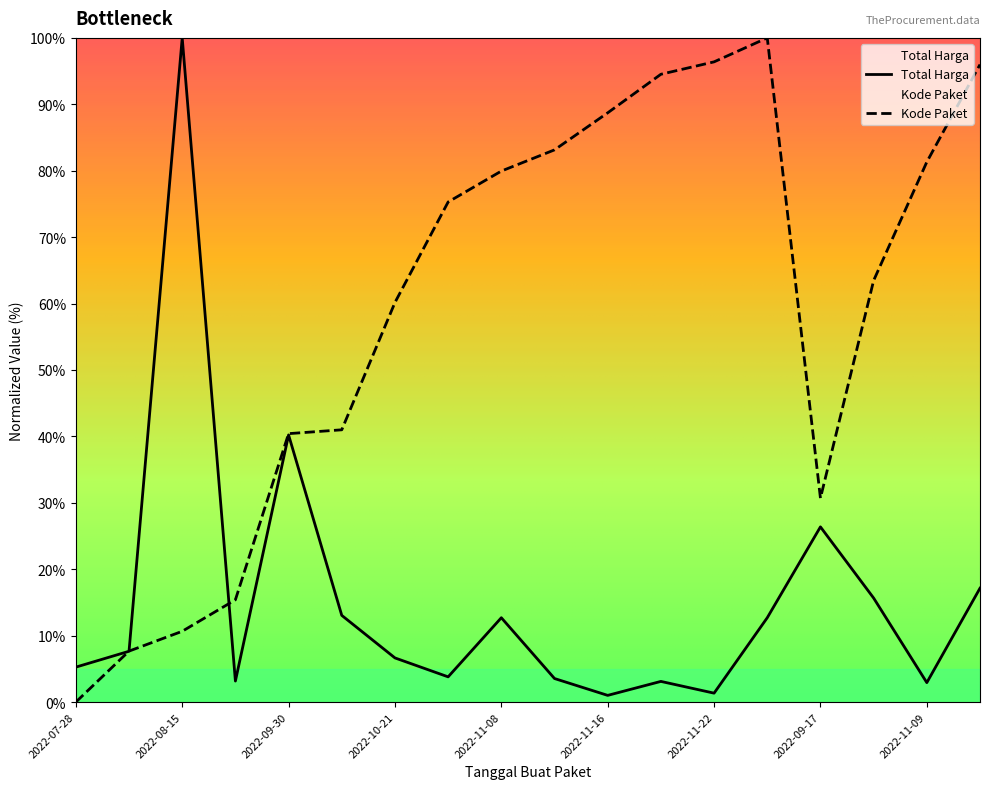

At which category does the chart reach its minimum across all series?

2022-07-28